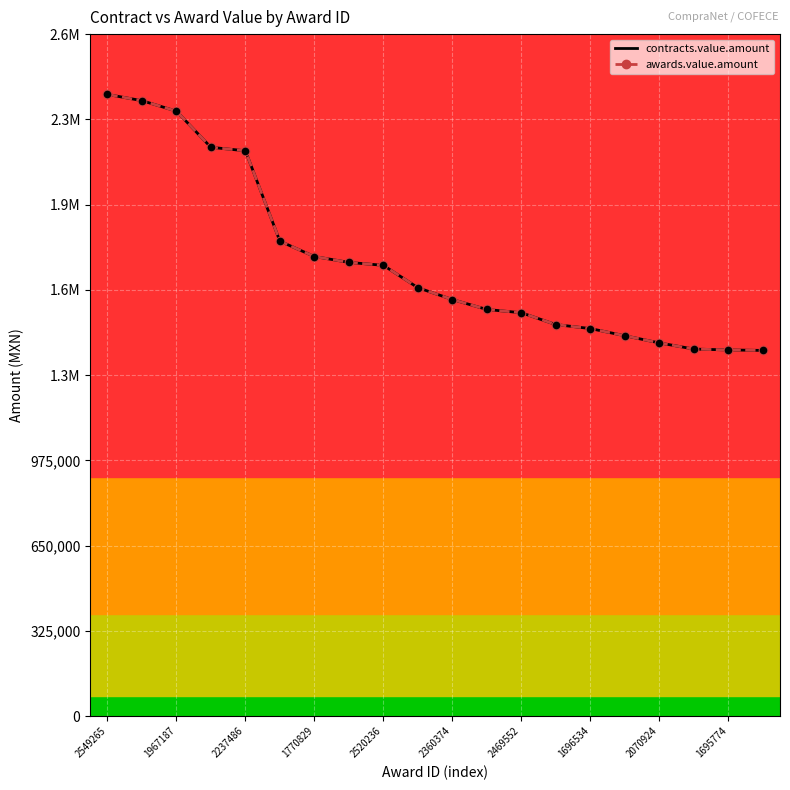

At which category is the sum across all series the highest?

2549265